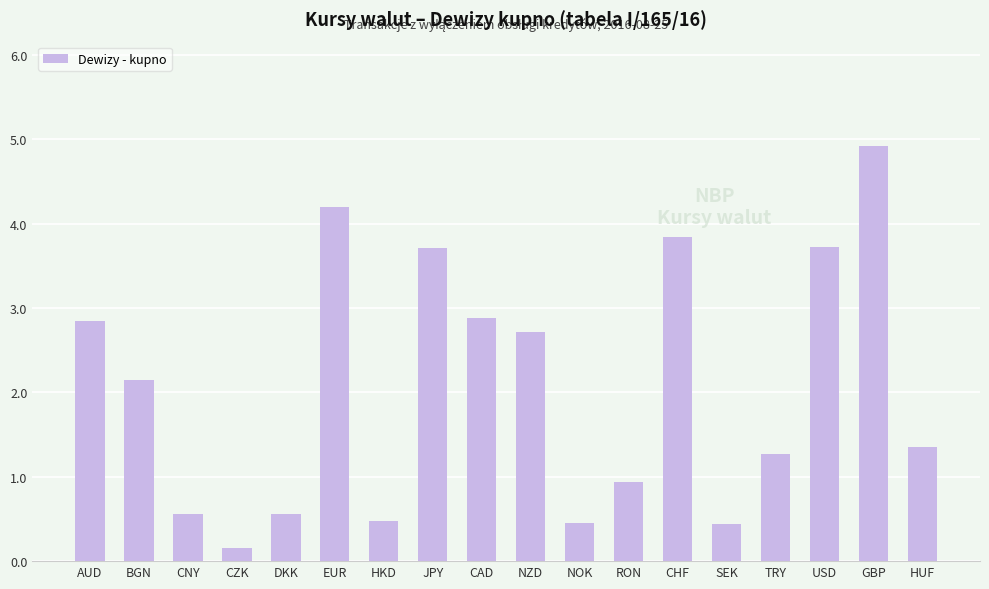

What is the label of the 7th bar from the left?

HKD